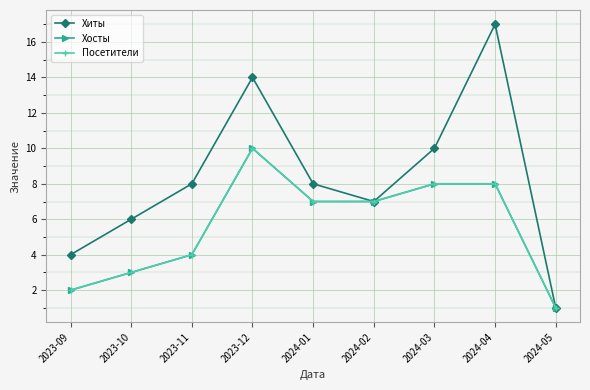

At which category is the sum across all series the highest?

2023-12